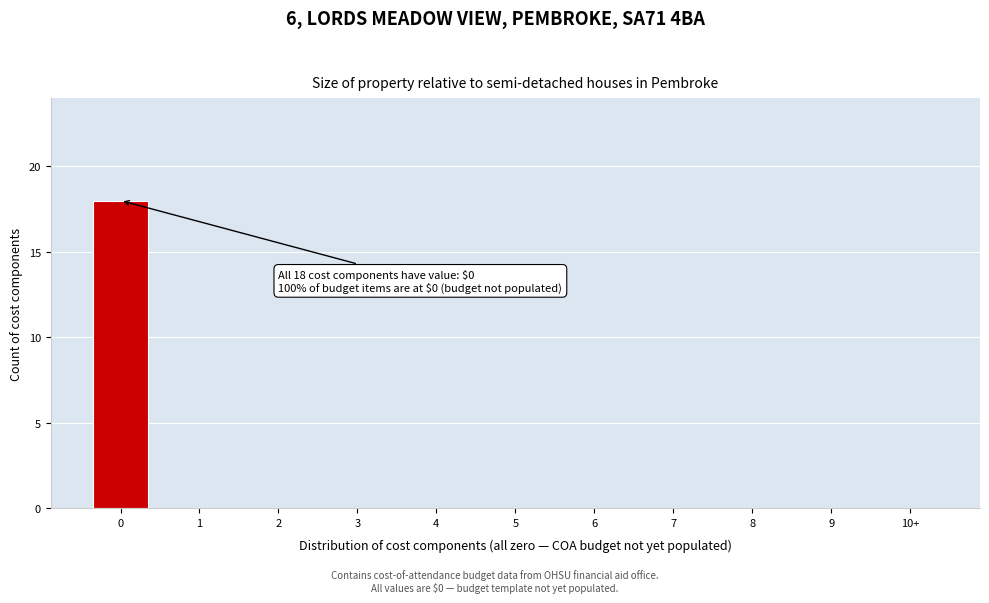

Reading right to left, list all the values displayed in this chart.

10+=0	9=0	8=0	7=0	6=0	5=0	4=0	3=0	2=0	1=0	0=18